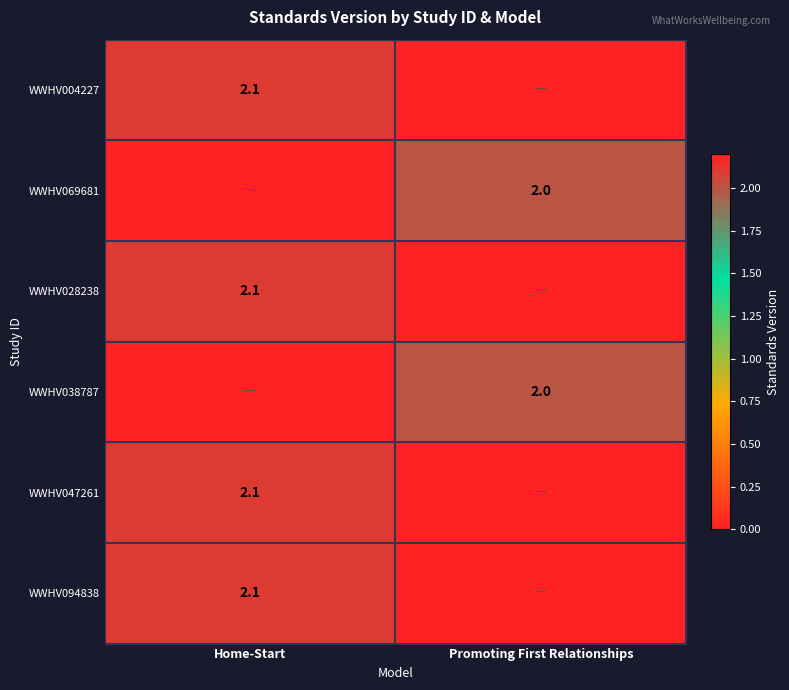

Is it true that WWHV038787 equals 3.1 at Promoting First Relationships?

False